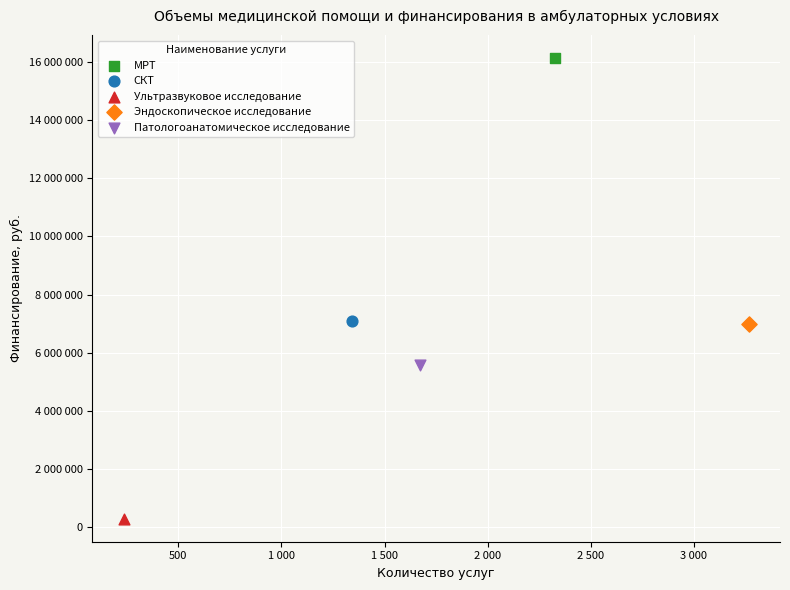

Which series contains the highest Y value?

МРТ